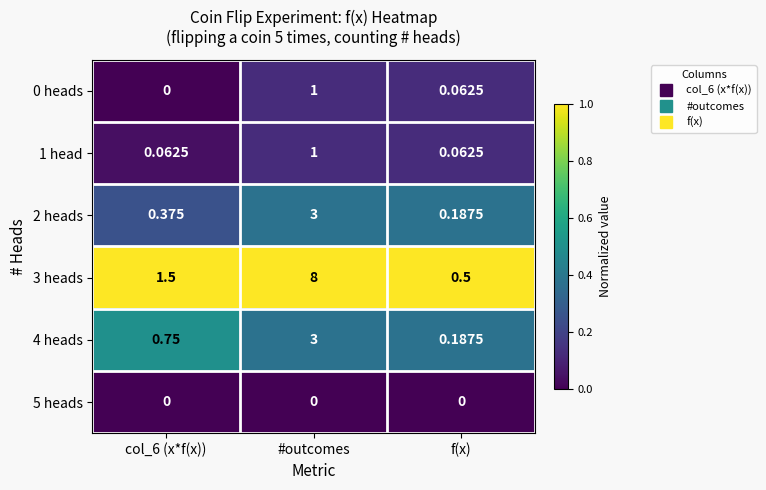

At which label does 2 heads reach its peak?

#outcomes